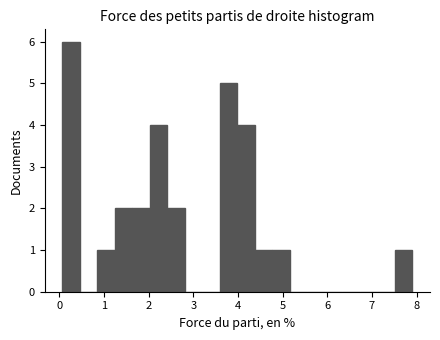

Around what value on the x-axis is the tallest bar? Give the approximate position of its centre, as read against the axis.

0.3